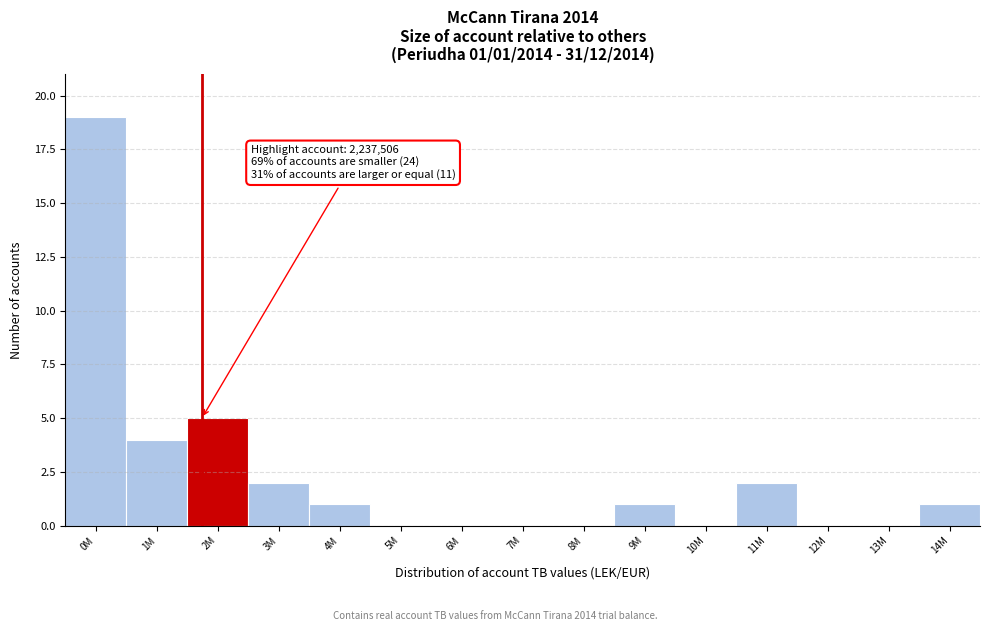

Reading left to right, extract all data points from this chart.

0M=19	1M=4	2M=5	3M=2	4M=1	5M=0	6M=0	7M=0	8M=0	9M=1	10M=0	11M=2	12M=0	13M=0	14M=1